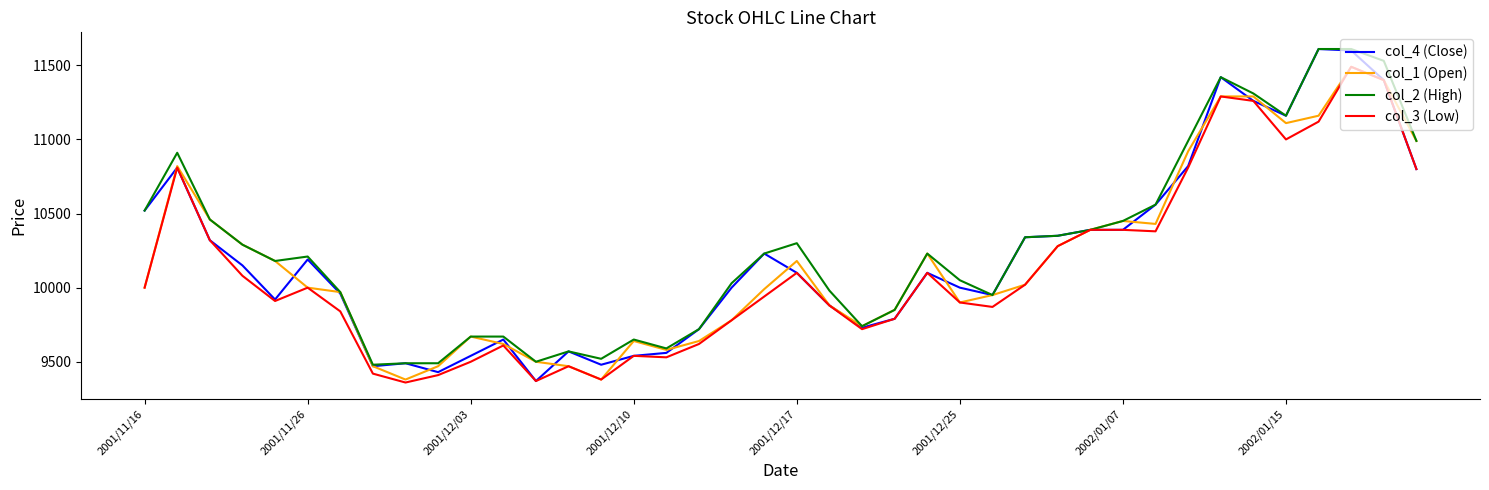

What is the greatest value displayed?

11610